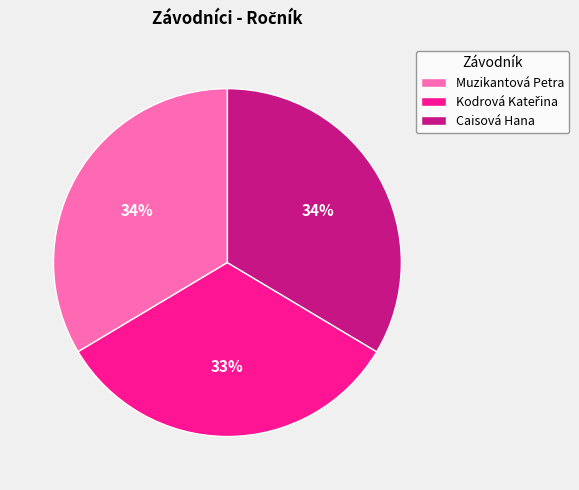

To the nearest percent, what percentage of the pie is Caisová Hana?

34%